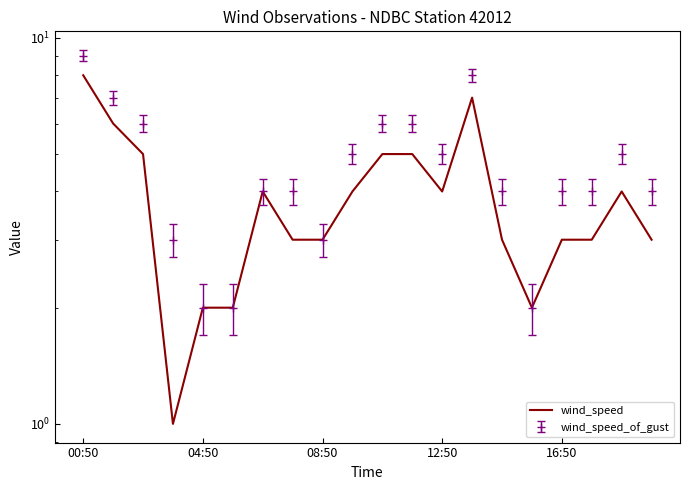

How many interior local valleys (lower than both neighbors) does the data have?

3